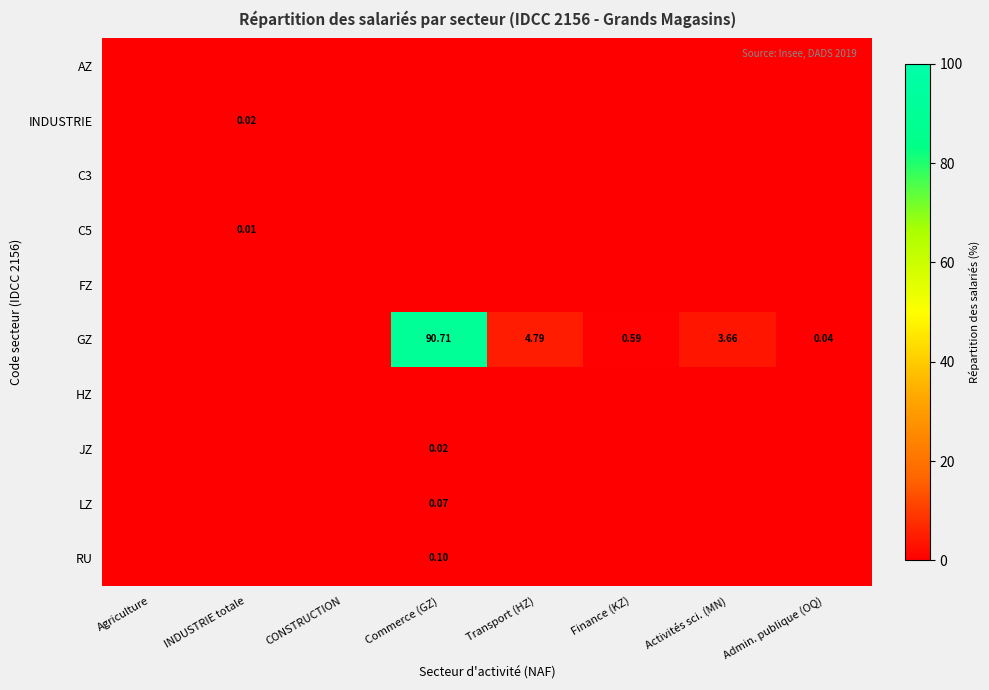

At how many categories does at least one series exceed 90?

1